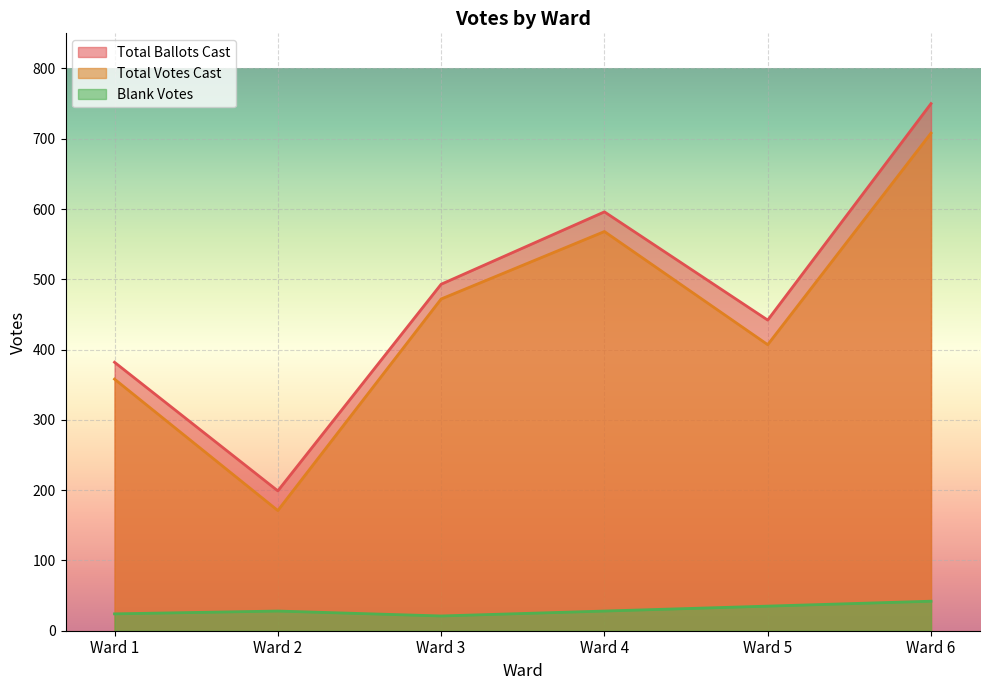

What is the difference between the highest and lowest values at Ward 2?

171